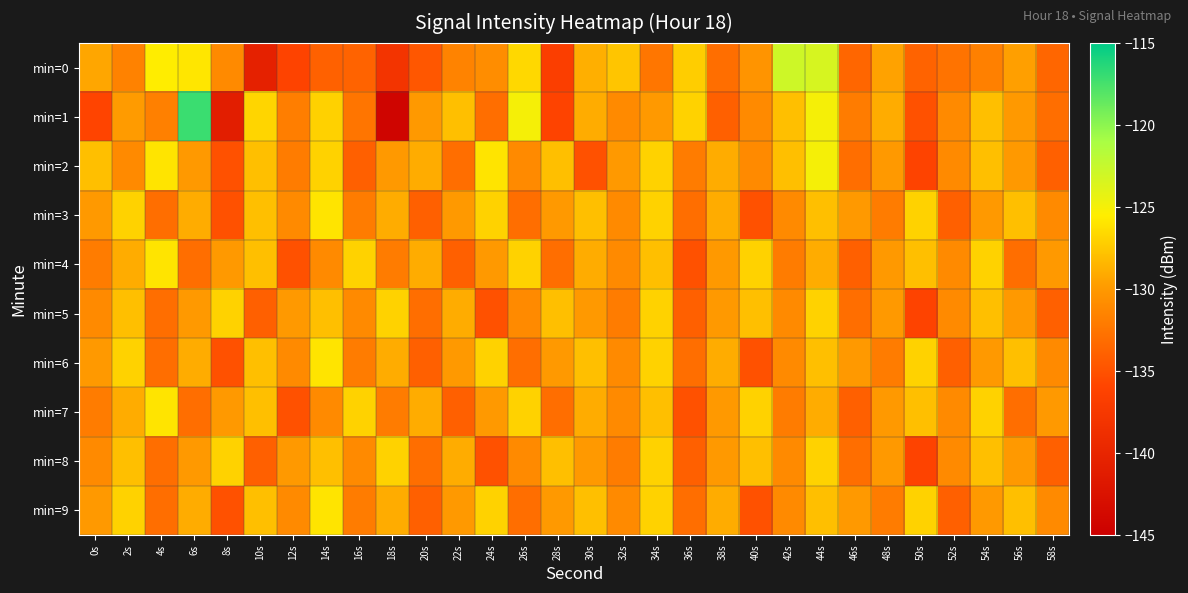

At which category is the sum across all series the highest?

44s